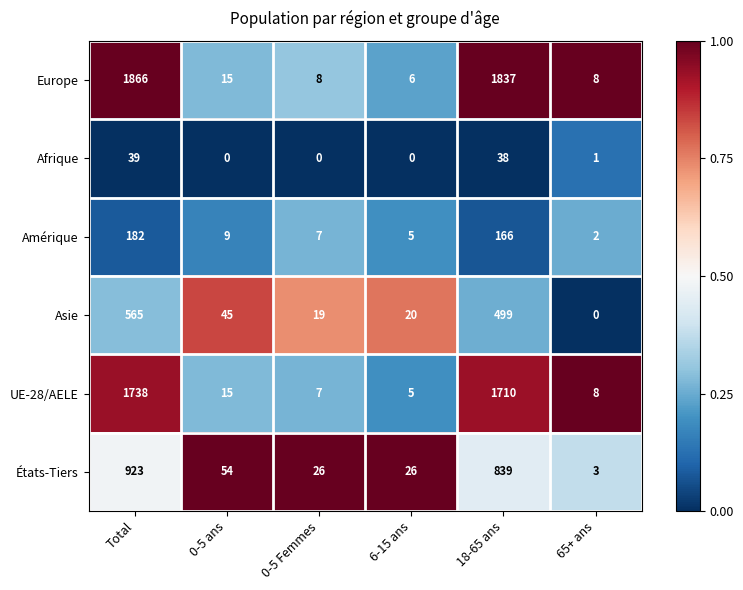

What is the difference between the second highest and minimum values in the Europe series?

1831